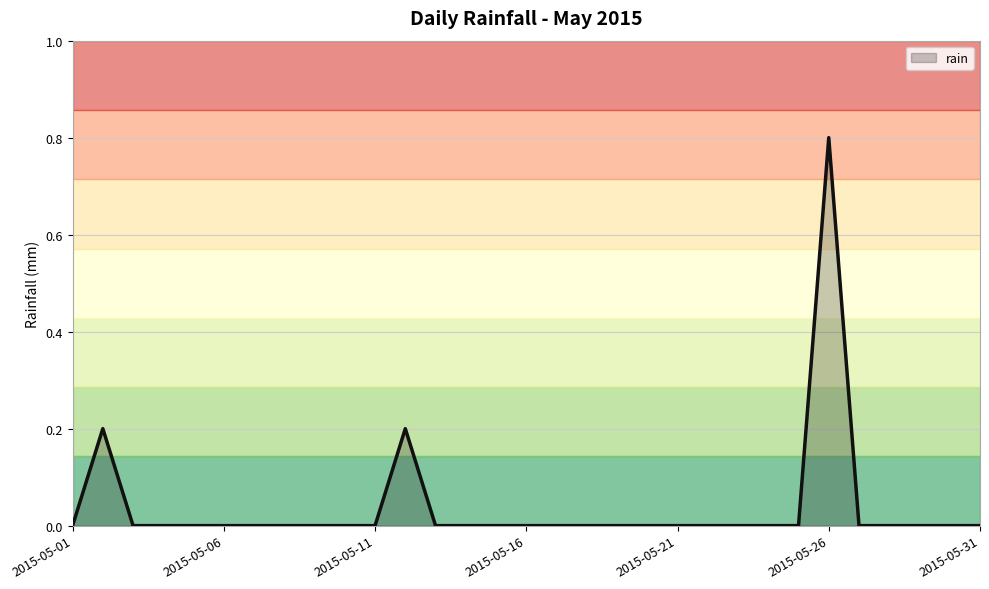

The value at 11 is 0.1. True or false?

False